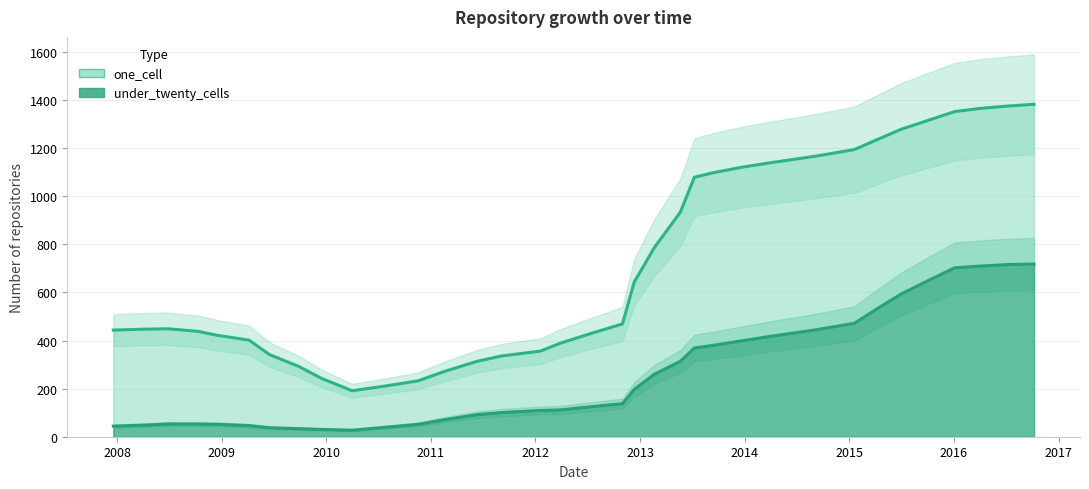

At 14, list the series in order from smallest to largest.

under_twenty_cells, one_cell